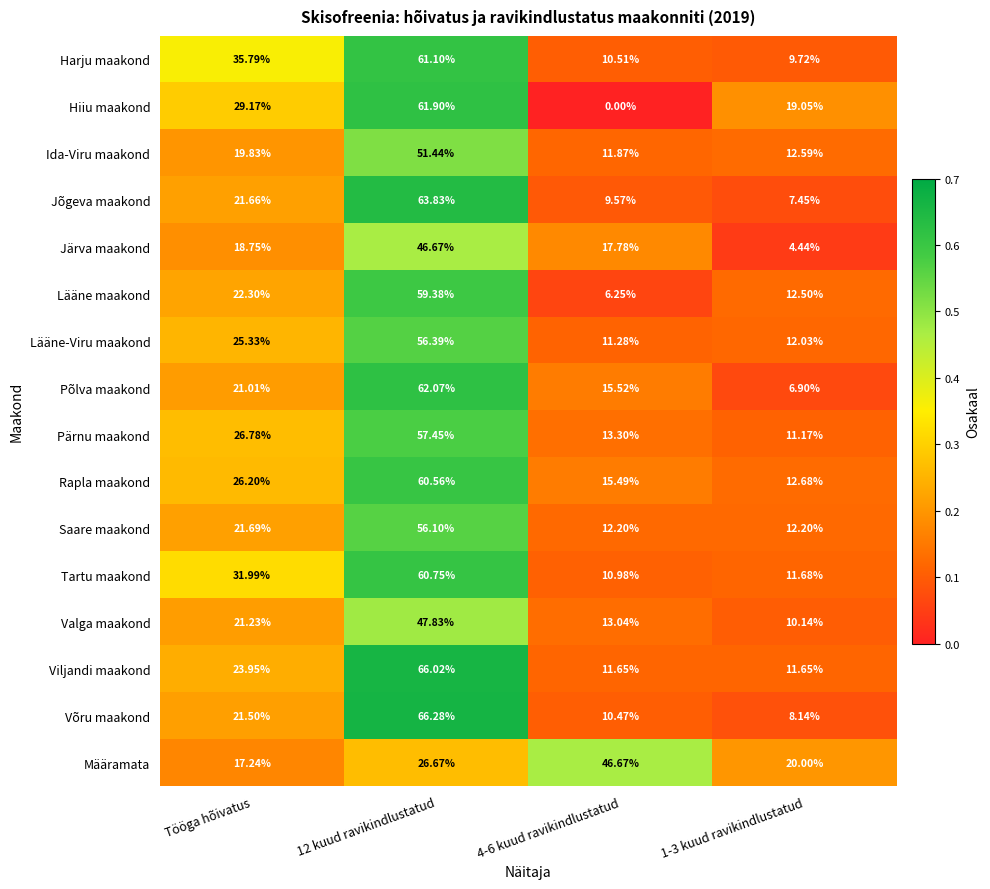

Is the value of Viljandi maakond at 12 kuud ravikindlustatud greater than the value of Rapla maakond at 4-6 kuud ravikindlustatud?

Yes